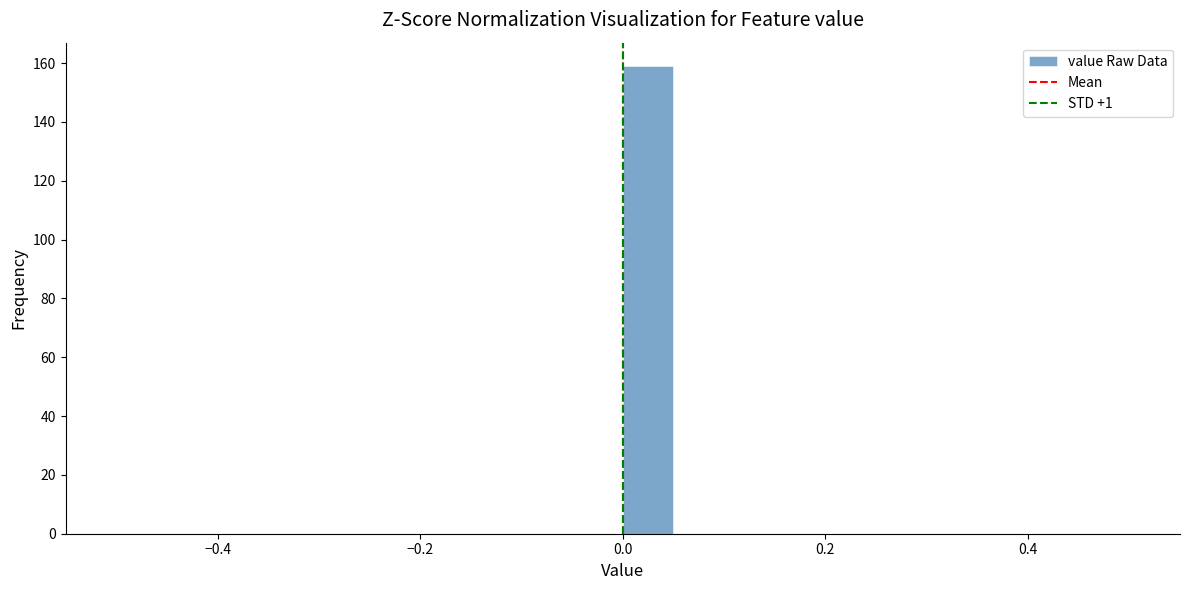

Around what value on the x-axis is the tallest bar? Give the approximate position of its centre, as read against the axis.

0.02